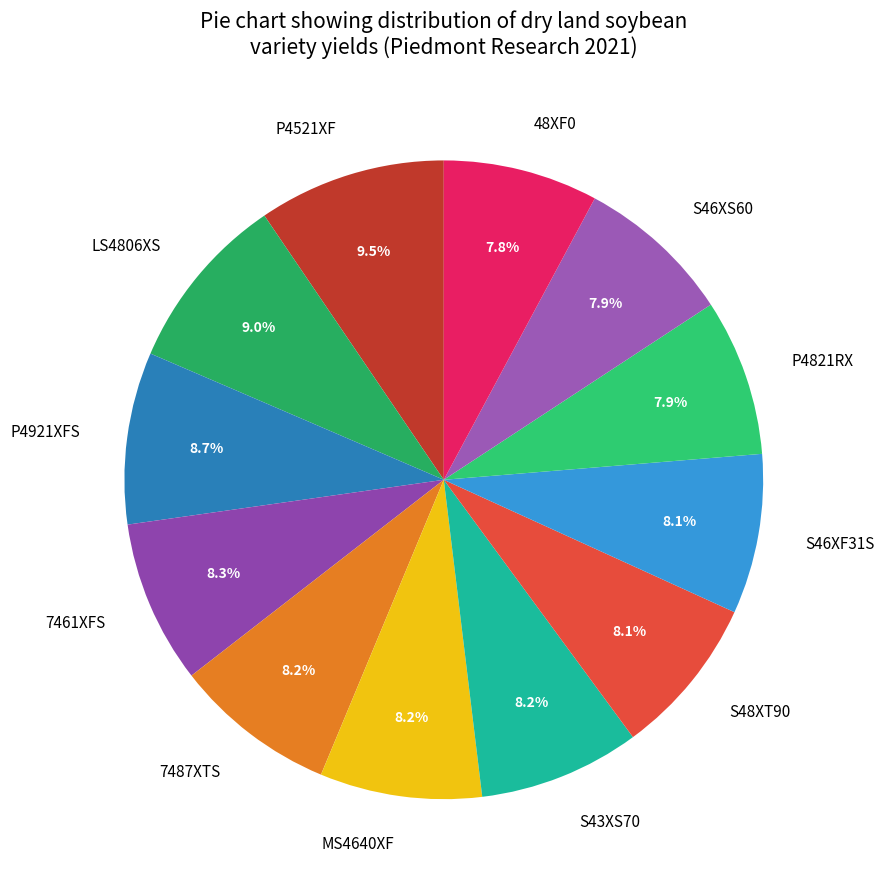

How many slices are in this pie chart?

12